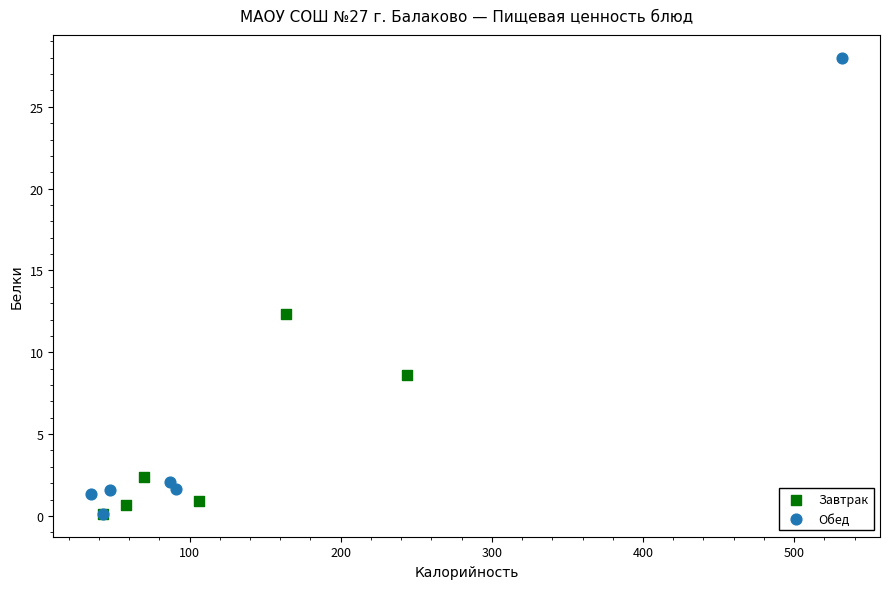

Which series contains the highest Y value?

Обед